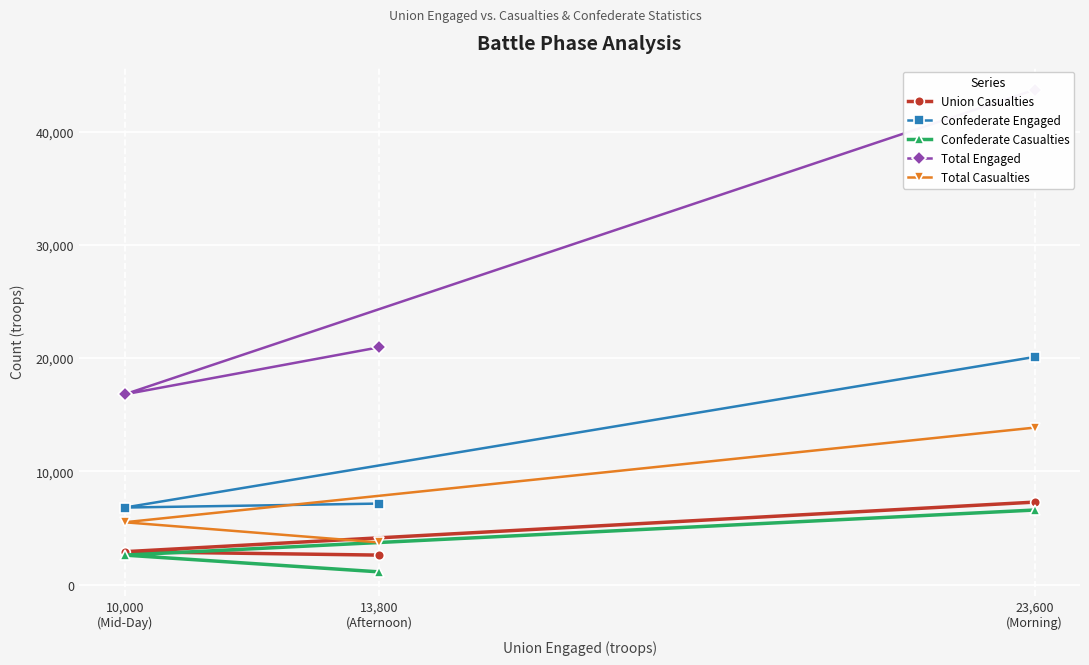

Which has a higher value, 23,600
(Morning) or 13,800
(Afternoon)?

23,600
(Morning)